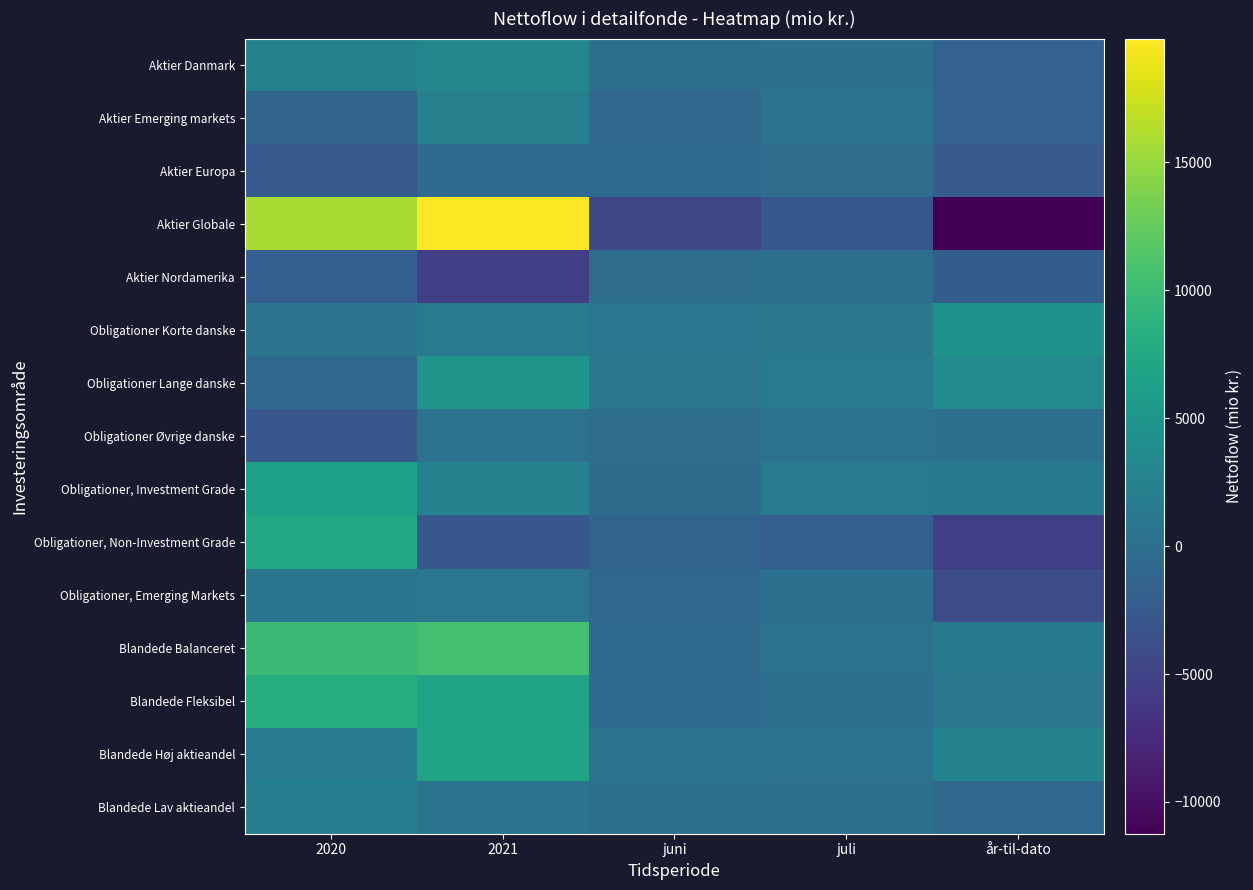

Between 2021 and 2020, which is larger?

2021